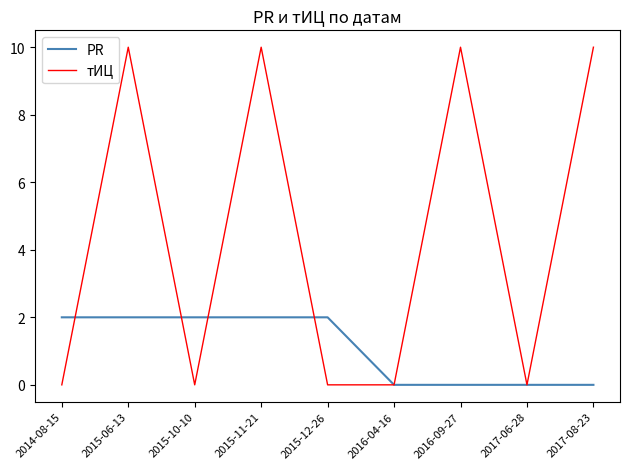

Reading right to left, transcribe all the data shown in this chart.

PR: 0	0	0	0	2	2	2	2	2
тИЦ: 10	0	10	0	0	10	0	10	0